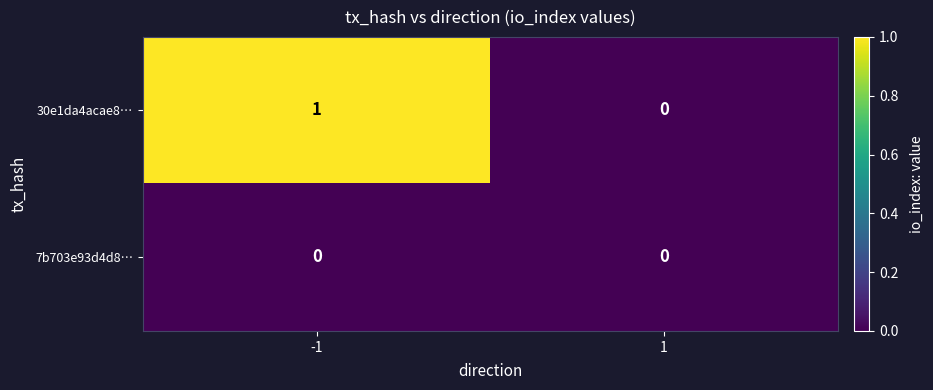

List the series in order of their overall mean, highest first.

30e1da4acae8…, 7b703e93d4d8…